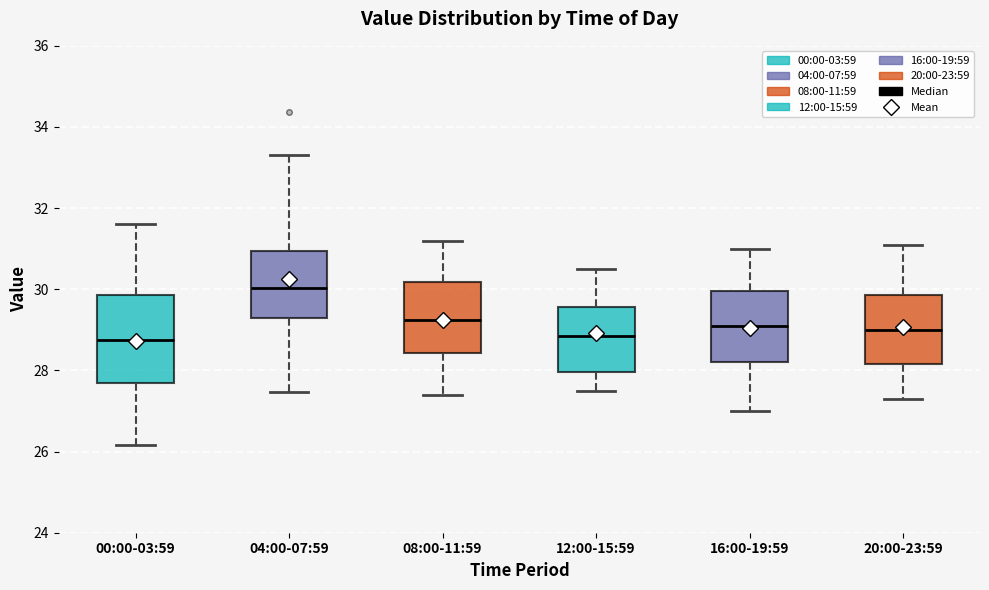

Reading left to right, transcribe this box plot: for each box, give where its median line is, the range the box spans, and where its two whiskers end, as read against the y-axis. The values are not printed on the chart, so give them approximately, as read against the axis.

00:00-03:59: median 28.8, box 27.8 to 29.8, whiskers 26.2 to 31.6
04:00-07:59: median 30.0, box 29.2 to 31.0, whiskers 27.4 to 33.4
08:00-11:59: median 29.2, box 28.4 to 30.2, whiskers 27.4 to 31.2
12:00-15:59: median 28.8, box 28.0 to 29.6, whiskers 27.6 to 30.6
16:00-19:59: median 29.2, box 28.2 to 30.0, whiskers 27.0 to 31.0
20:00-23:59: median 29.0, box 28.2 to 29.8, whiskers 27.4 to 31.2